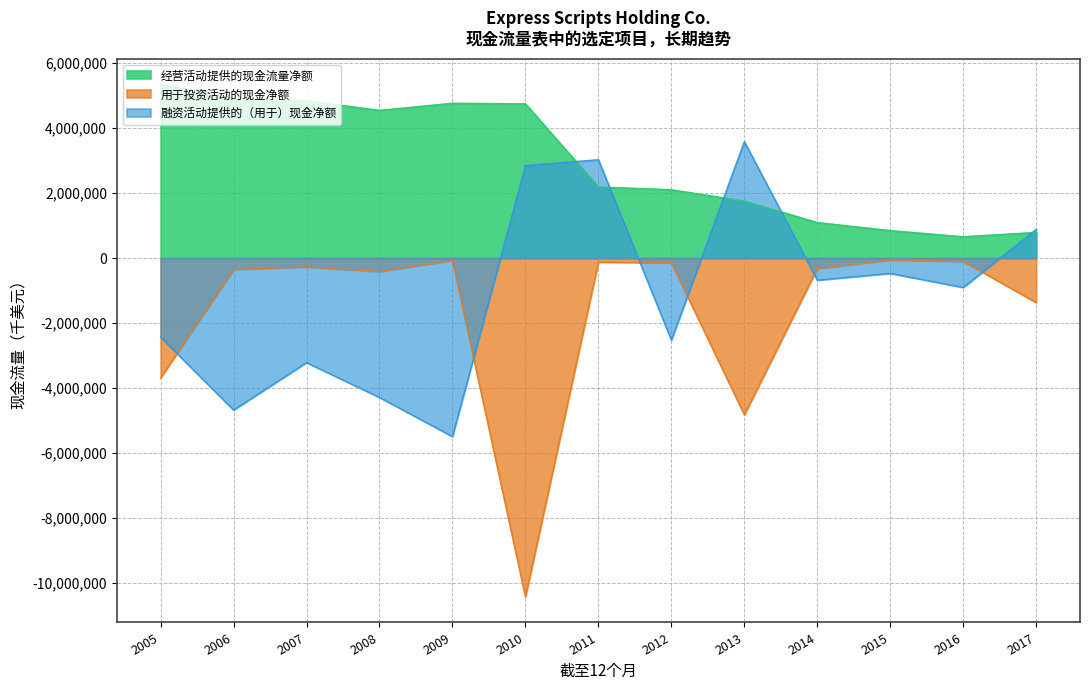

How many times do 融资活动提供的（用于）现金净额 and 经营活动提供的现金流量净额 cross each other?

5